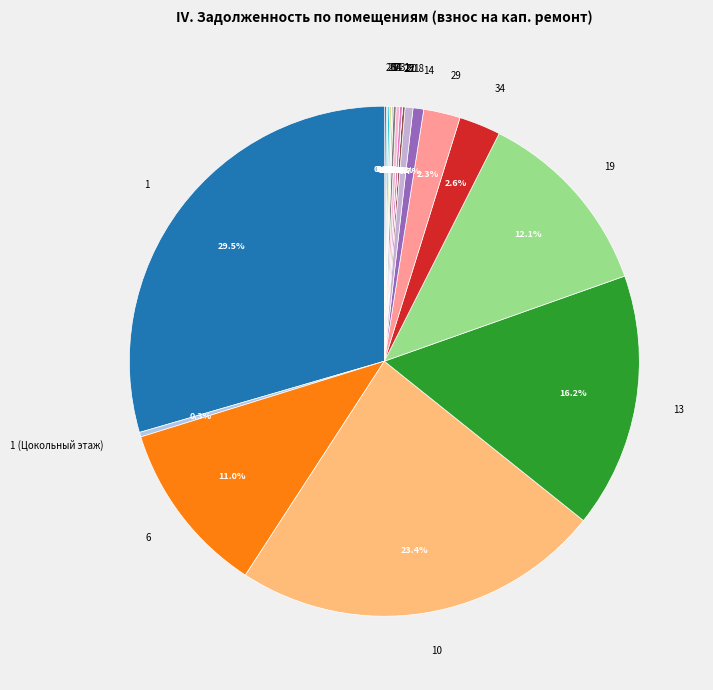

Does any single category account for the majority?

No